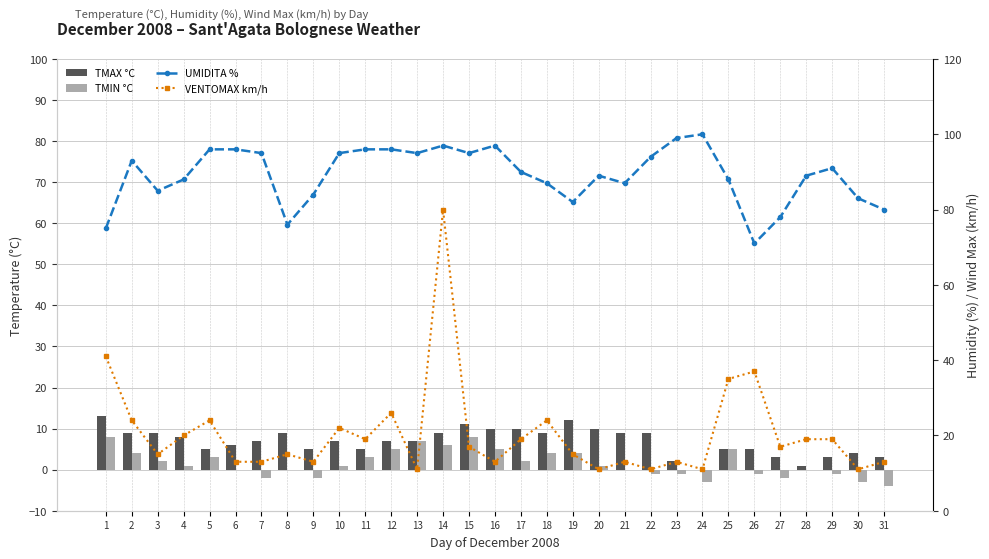

Reading right to left, extract all data points from this chart.

TMAX °C: 31=3	30=4	29=3	28=1	27=3	26=5	25=5	24=0	23=2	22=9	21=9	20=10	19=12	18=9	17=10	16=10	15=11	14=9	13=7	12=7	11=5	10=7	9=5	8=9	7=7	6=6	5=5	4=8	3=9	2=9	1=13
TMIN °C: 31=-4	30=-3	29=-1	28=0	27=-2	26=-1	25=5	24=-3	23=-1	22=-1	21=0	20=1	19=4	18=4	17=2	16=5	15=8	14=6	13=7	12=5	11=3	10=1	9=-2	8=0	7=-2	6=0	5=3	4=1	3=2	2=4	1=8
UMIDITA %: 31=80	30=83	29=91	28=89	27=78	26=71	25=88	24=100	23=99	22=94	21=87	20=89	19=82	18=87	17=90	16=97	15=95	14=97	13=95	12=96	11=96	10=95	9=84	8=76	7=95	6=96	5=96	4=88	3=85	2=93	1=75
VENTOMAX km/h: 31=13	30=11	29=19	28=19	27=17	26=37	25=35	24=11	23=13	22=11	21=13	20=11	19=15	18=24	17=19	16=13	15=17	14=80	13=11	12=26	11=19	10=22	9=13	8=15	7=13	6=13	5=24	4=20	3=15	2=24	1=41